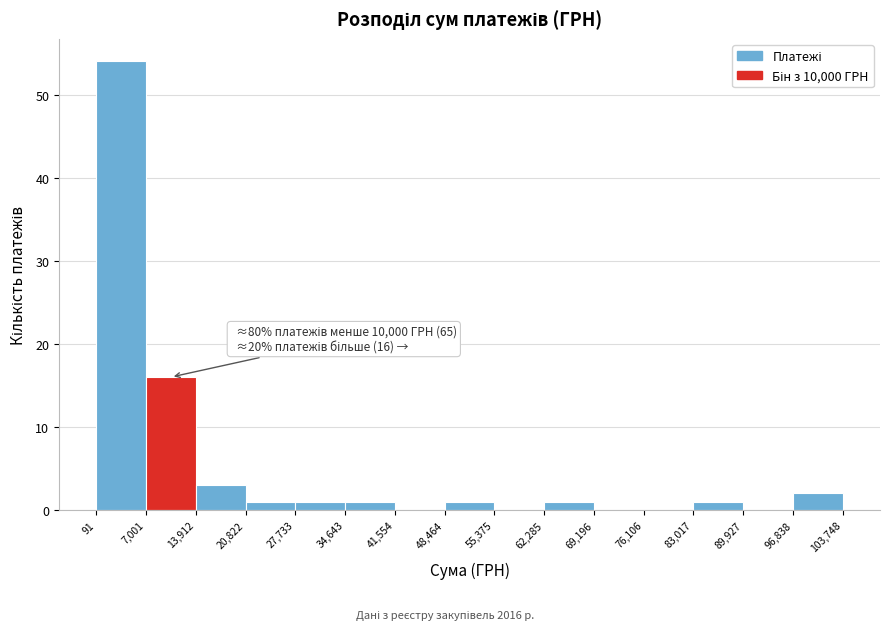

Over which range of the x-axis is the bar tallest?

91 to 7,001